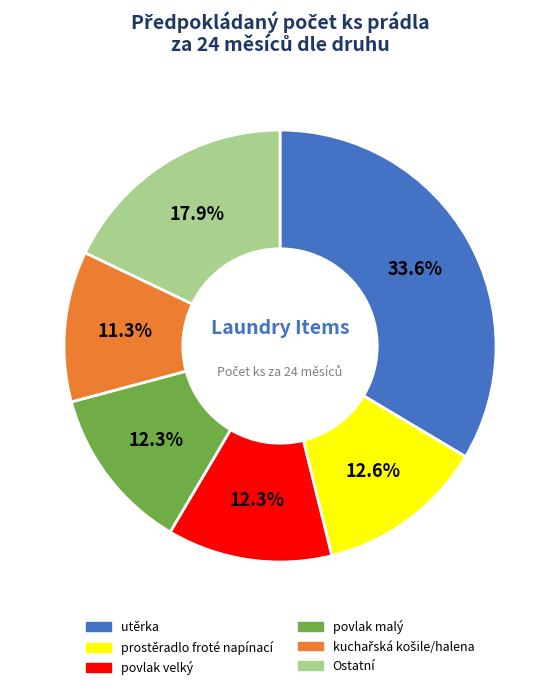

Is there a majority slice in this chart?

No